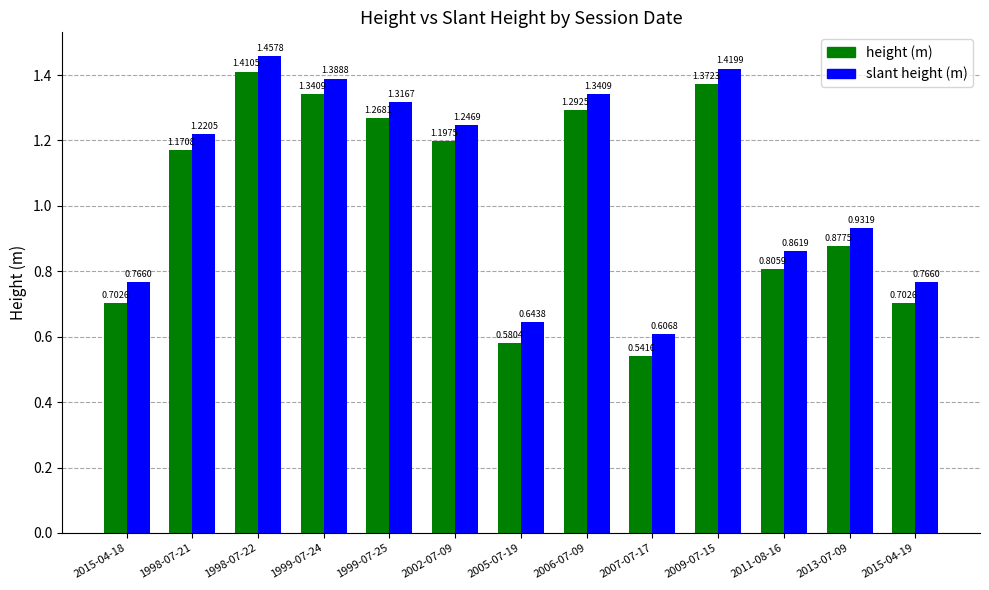

How many categories are shown in the chart?

13